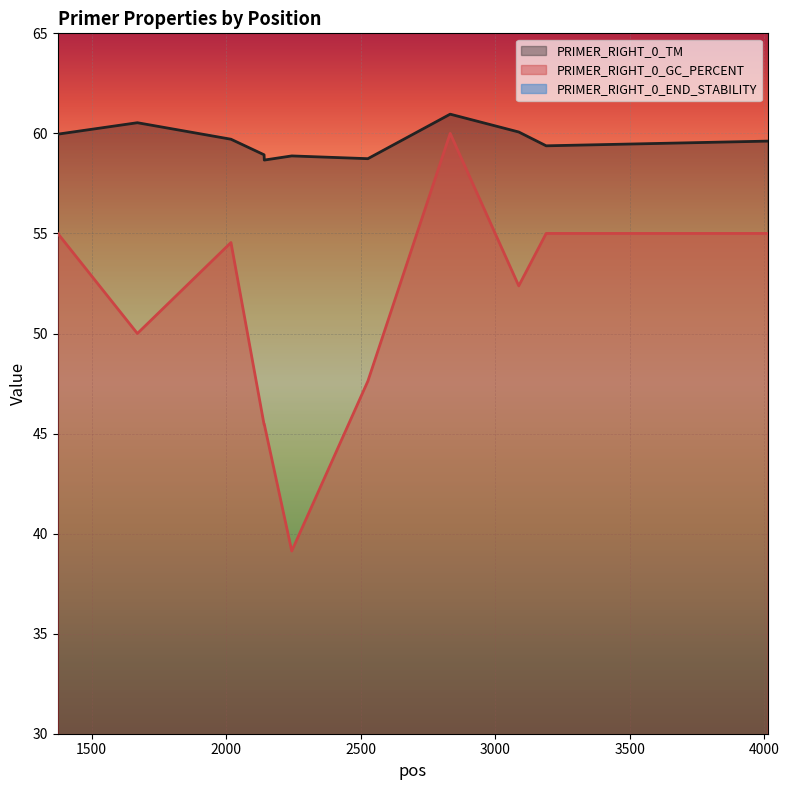

Reading left to right, transcribe all the data shown in this chart.

PRIMER_RIGHT_0_TM: 1374=60.0	1670=60.5	2018=59.7	2141=58.9	2142=58.7	2244=58.9	2527=58.7	2833=61.0	3088=60.1	3190=59.4	4015=59.6
PRIMER_RIGHT_0_GC_PERCENT: 1374=55.0	1670=50.0	2018=54.5	2141=45.5	2142=45.5	2244=39.1	2527=47.6	2833=60.0	3088=52.4	3190=55.0	4015=55.0
PRIMER_RIGHT_0_END_STABILITY: 1374=2.6	1670=4.4	2018=2.9	2141=4.6	2142=4.6	2244=4.9	2527=3.0	2833=3.5	3088=3.0	3190=4.5	4015=3.2